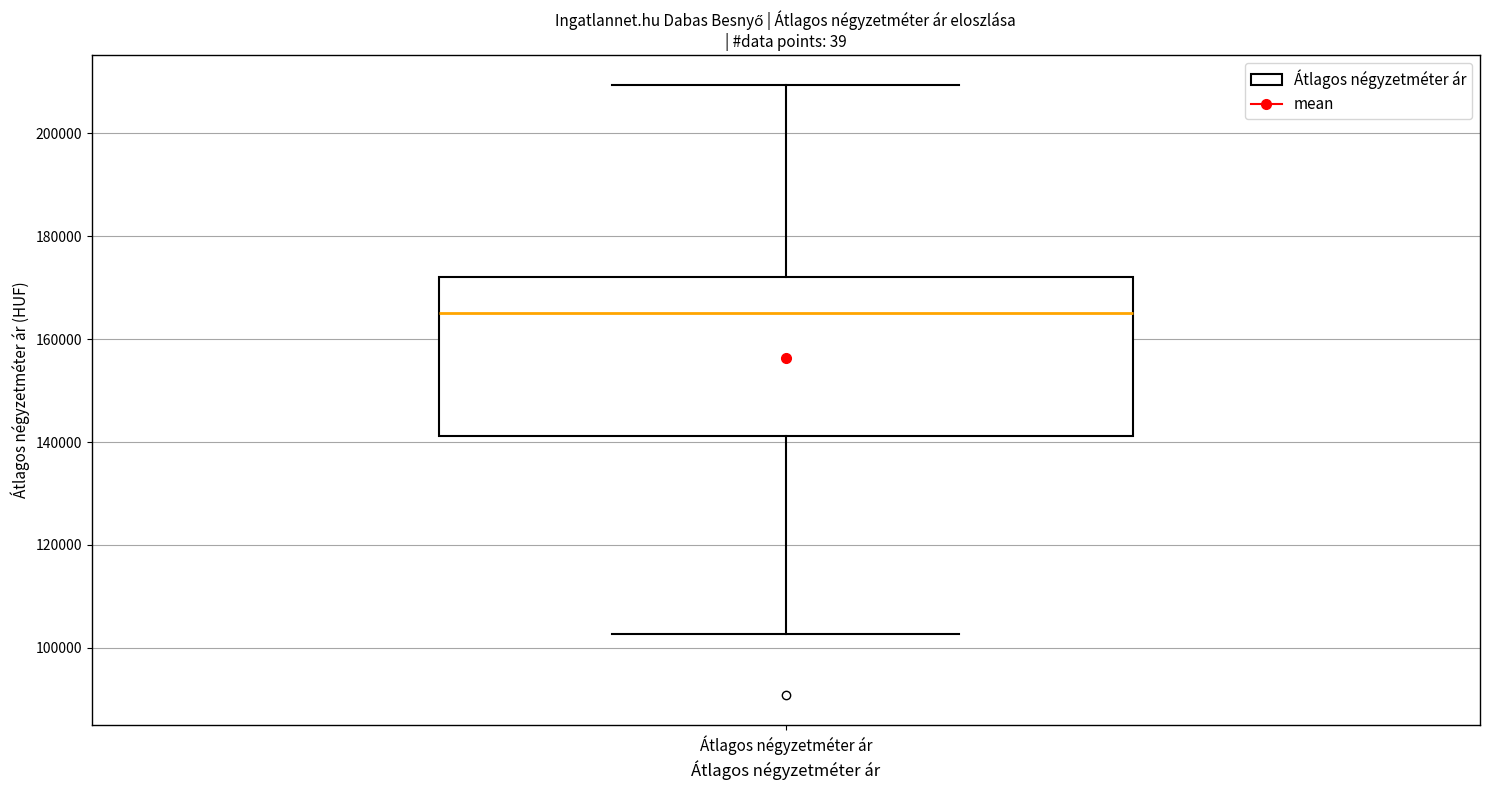

Transcribe this box plot: give where the median line is, the range the box spans, and where the two whiskers end, as read against the y-axis. The values are not printed on the chart, so give them approximately, as read against the axis.

median 166000, box 142000 to 172000, whiskers 102000 to 210000